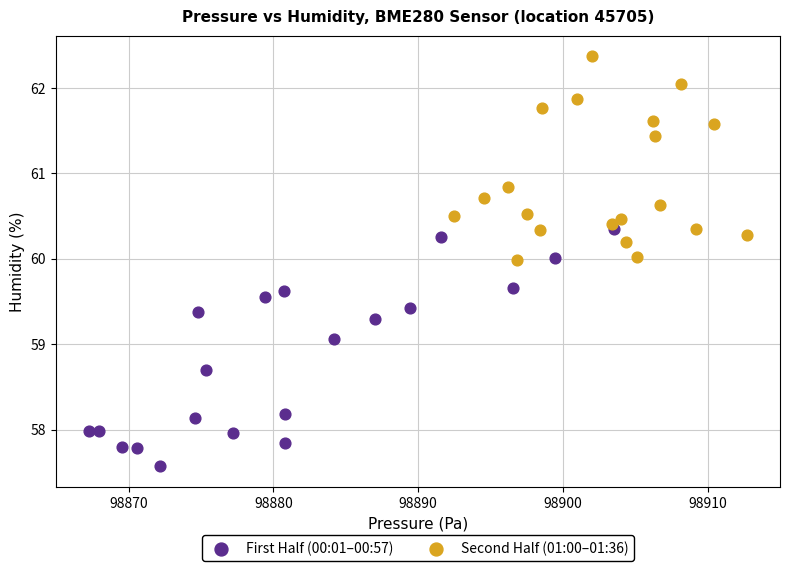

Which series contains the lowest Y value?

First Half (00:01–00:57)